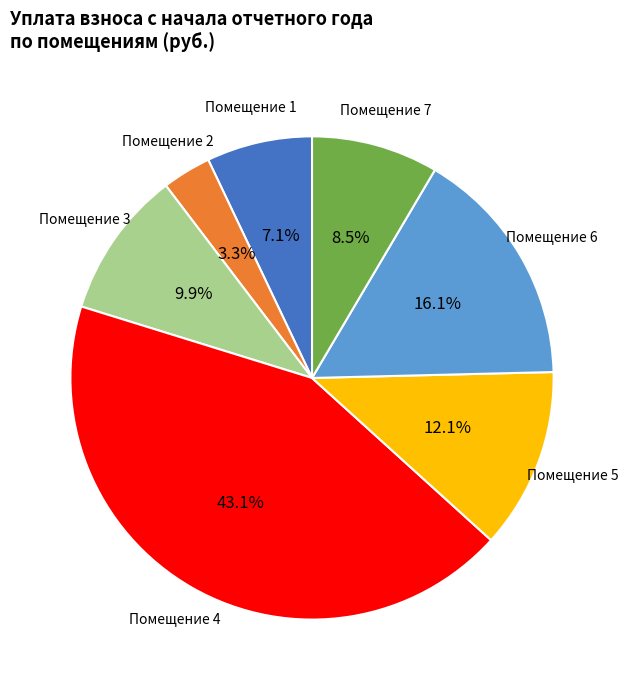

Is there any slice that represents more than half of the pie?

No